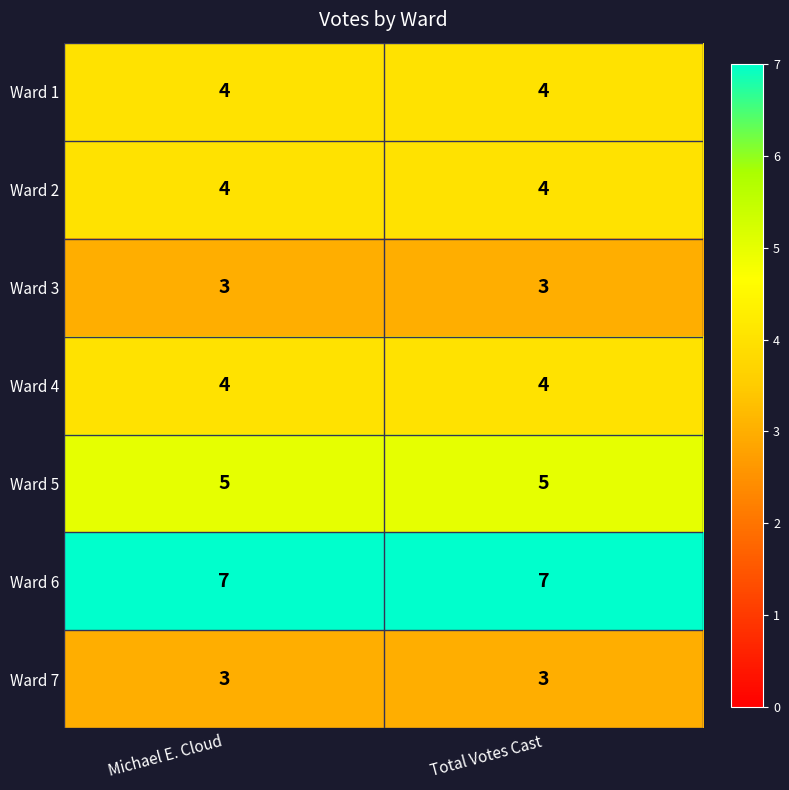

At how many categories does at least one series exceed 6?

2